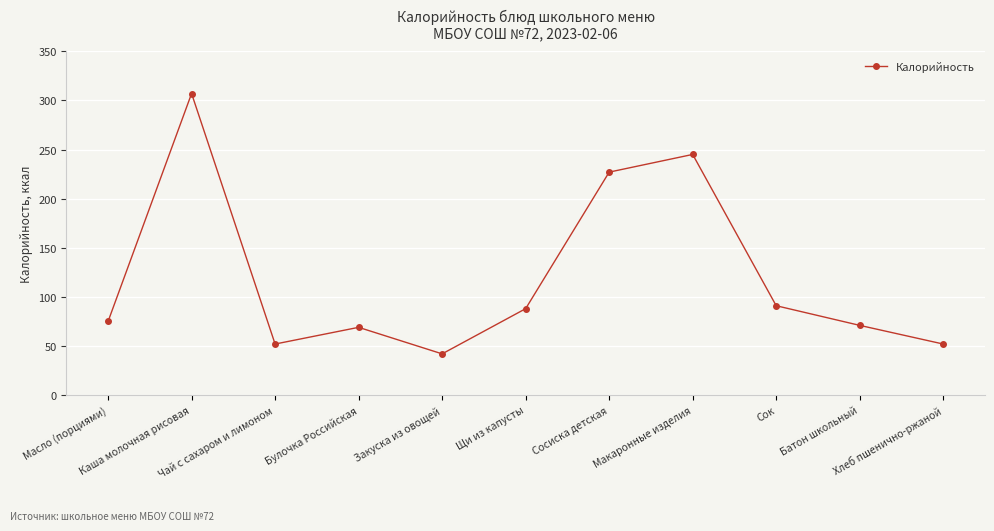

Does the chart have visible grid lines?

Yes